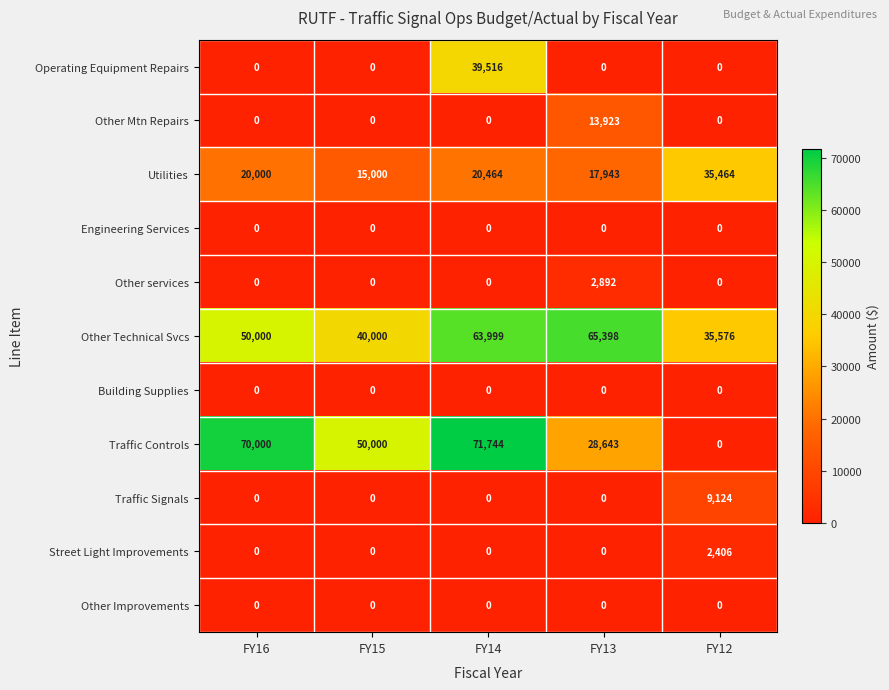

The Traffic Controls series shows 70000 at FY16. True or false?

True